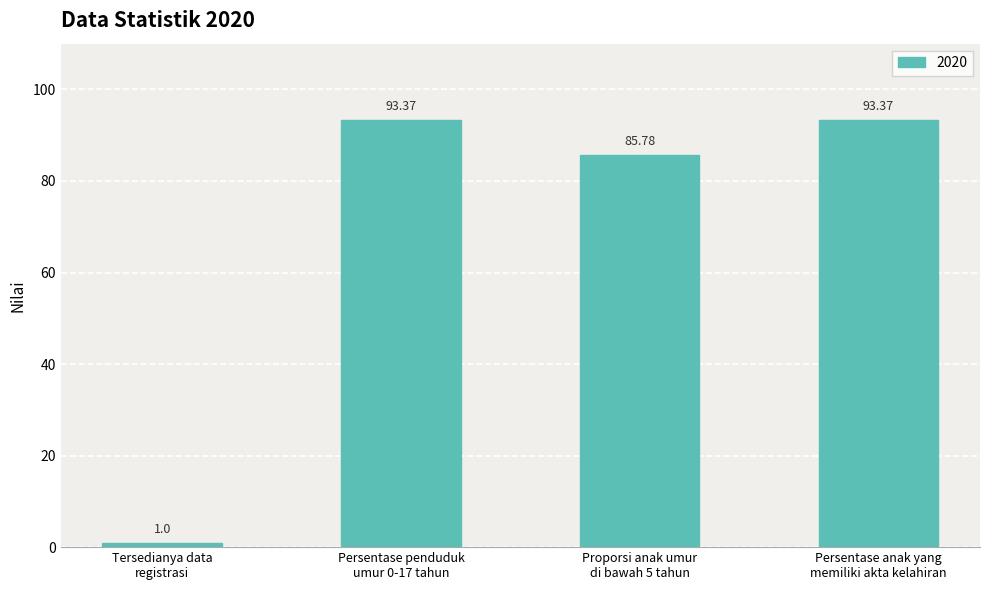

What is the difference between the second highest and minimum values?

92.4